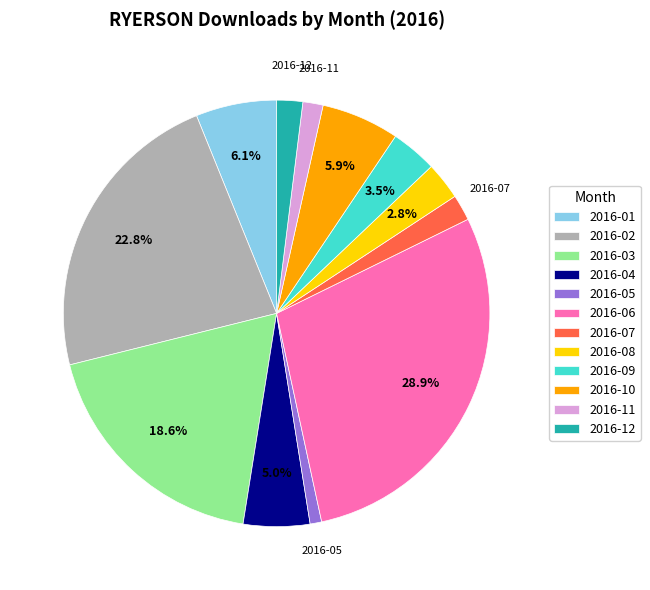

Does 2016-07 account for over 50% of the chart?

No